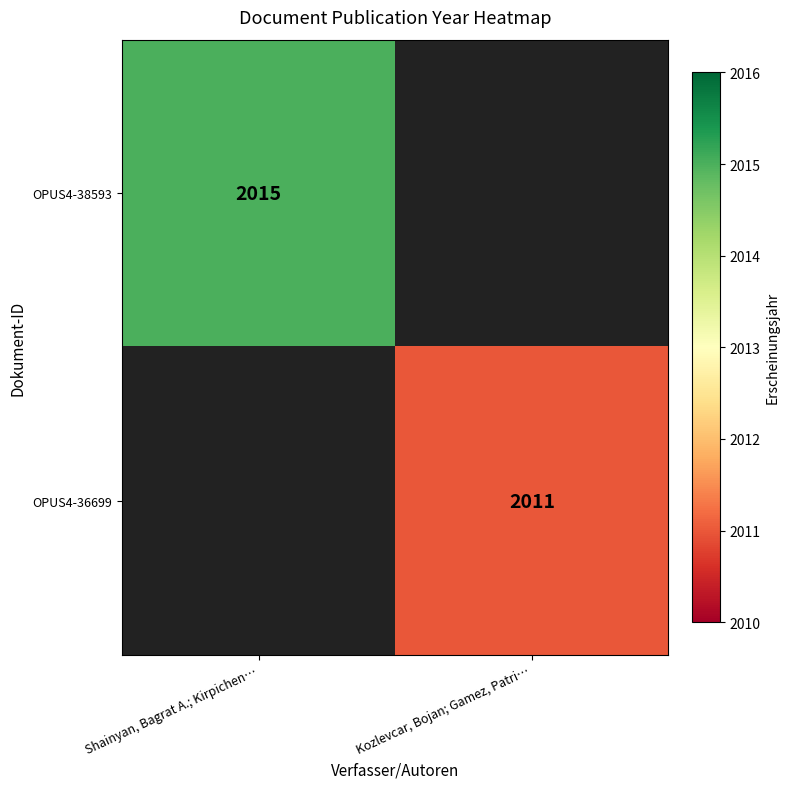

What is the smallest value displayed?

2011.0